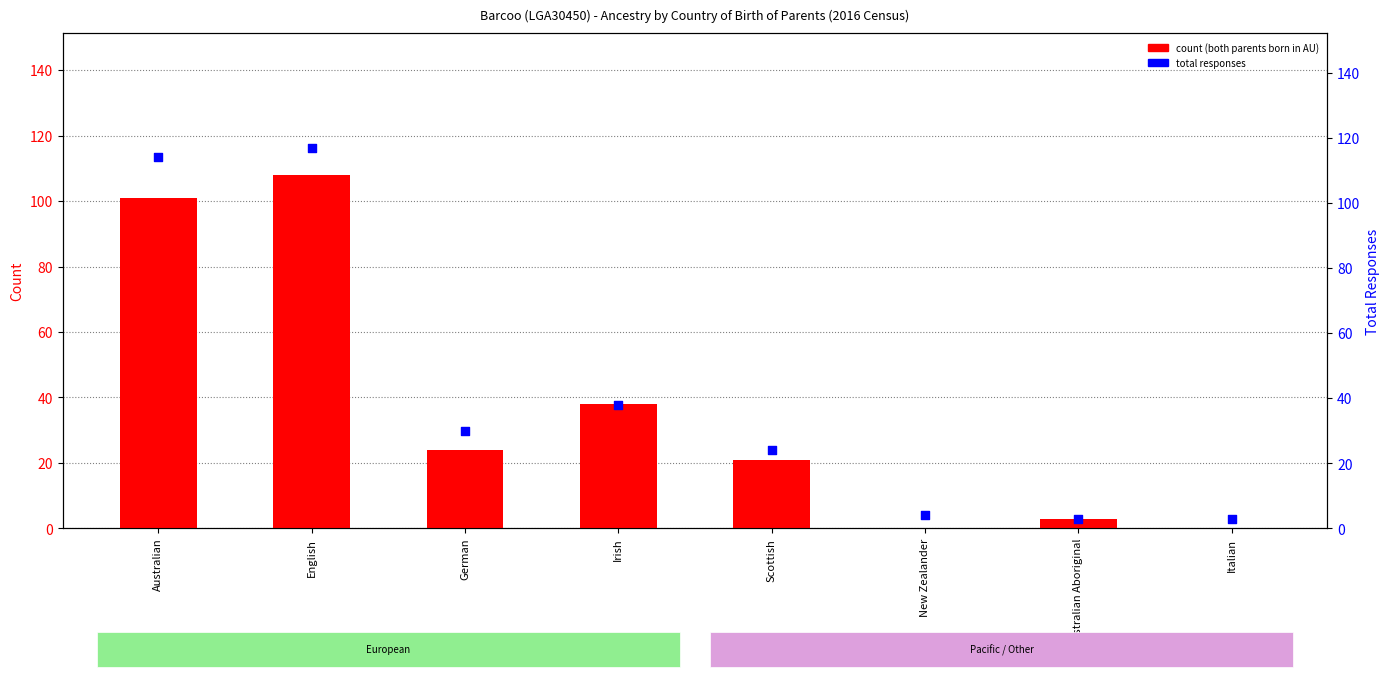

Which series contains the highest Y value?

Total responses